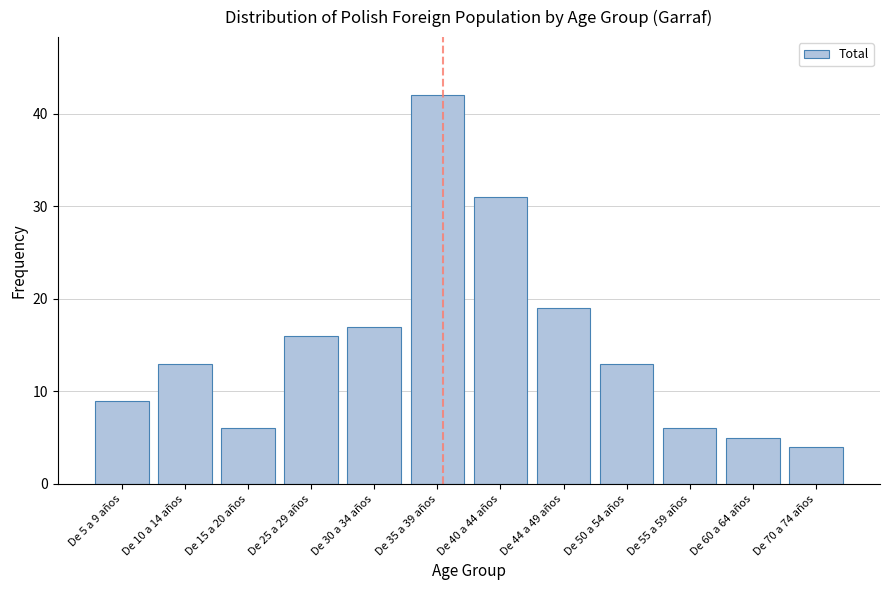

Reading left to right, extract all data points from this chart.

De 5 a 9 años=9	De 10 a 14 años=13	De 15 a 20 años=6	De 25 a 29 años=16	De 30 a 34 años=17	De 35 a 39 años=42	De 40 a 44 años=31	De 44 a 49 años=19	De 50 a 54 años=13	De 55 a 59 años=6	De 60 a 64 años=5	De 70 a 74 años=4